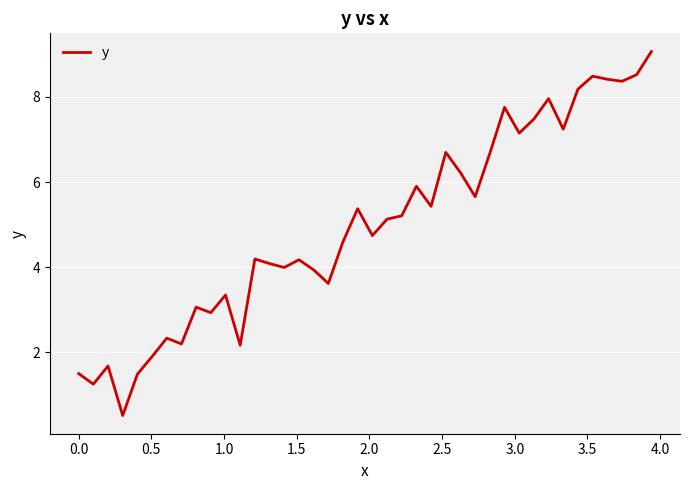

What is the greatest value displayed?

9.1